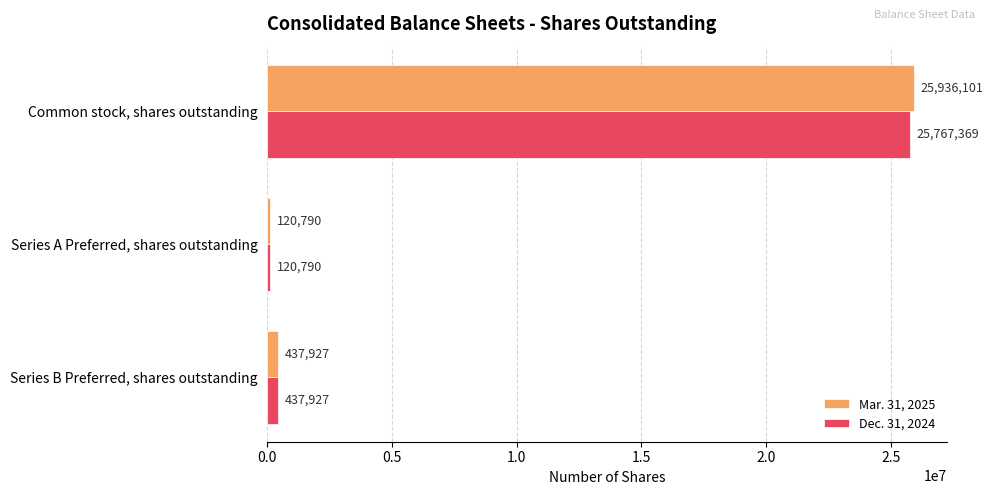

What is the minimum value shown in the chart?

120790.4